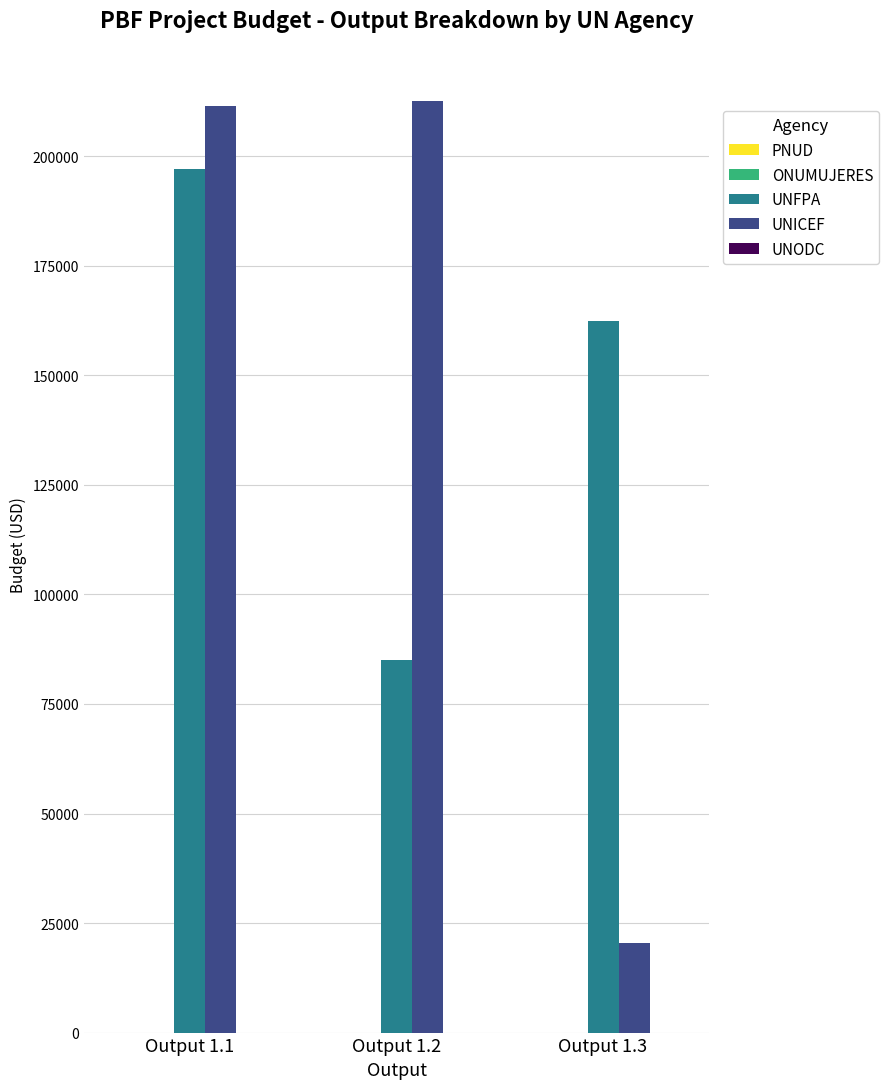

Is the value of UNFPA at Output 1.1 greater than the value of UNICEF at Output 1.2?

No